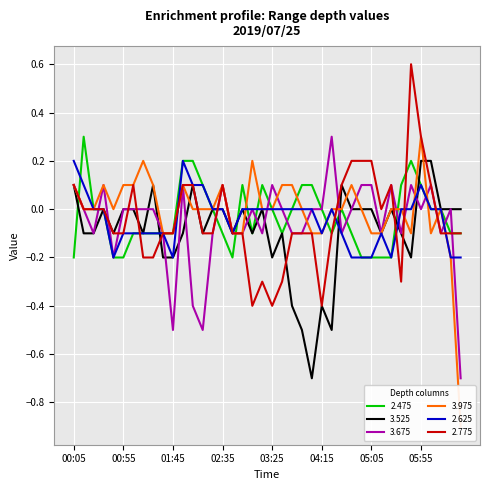

What is the difference between the 2.775 values at 05:25 and 02:55?

0.2